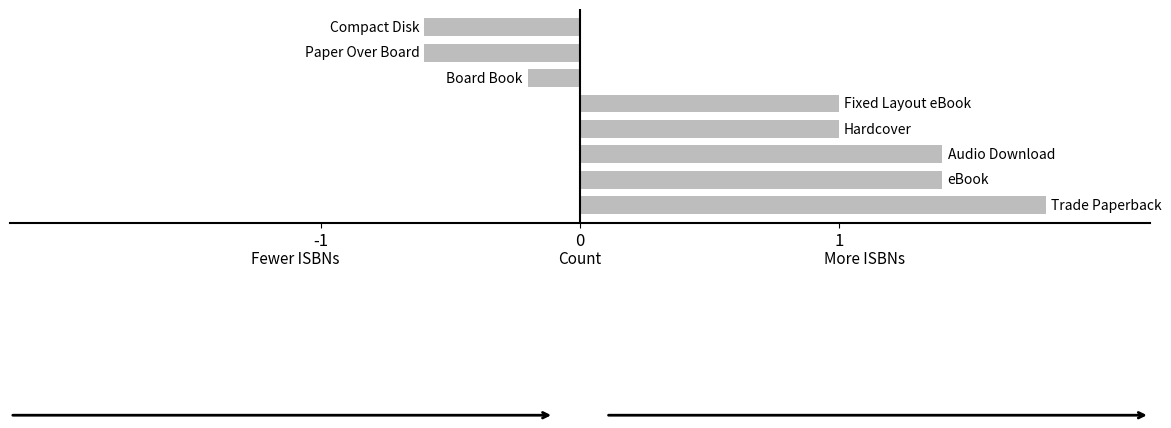

What is the smallest value displayed?

-0.6